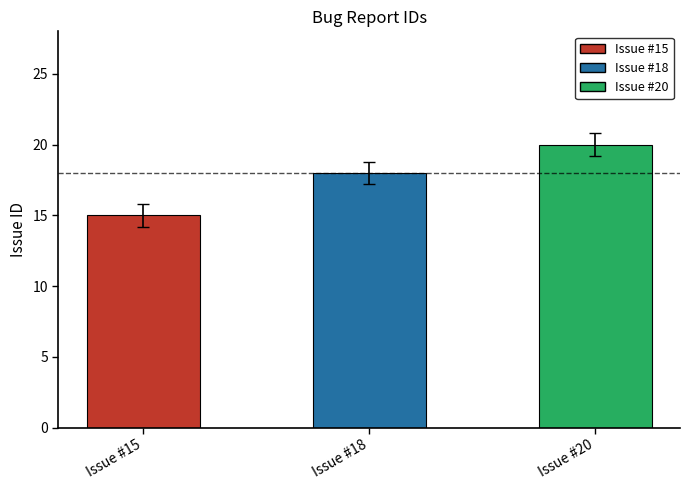

Reading left to right, extract all data points from this chart.

15	18	20